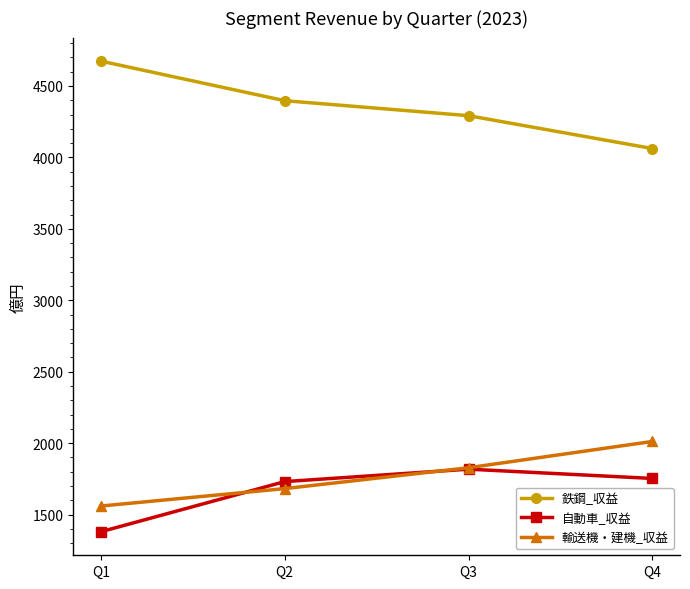

What is the maximum value for 輸送機・建機_収益?

2012